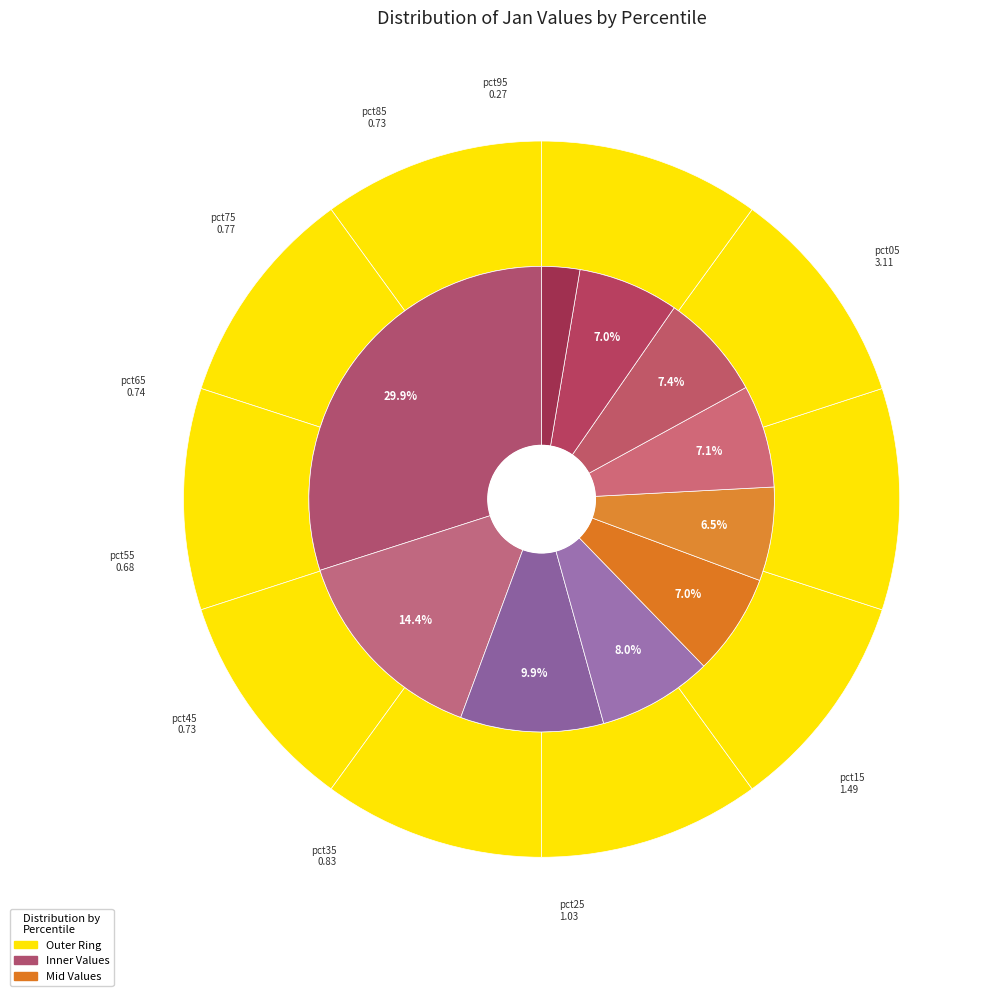

What is the change in value from pct45 to pct55?

-0.1